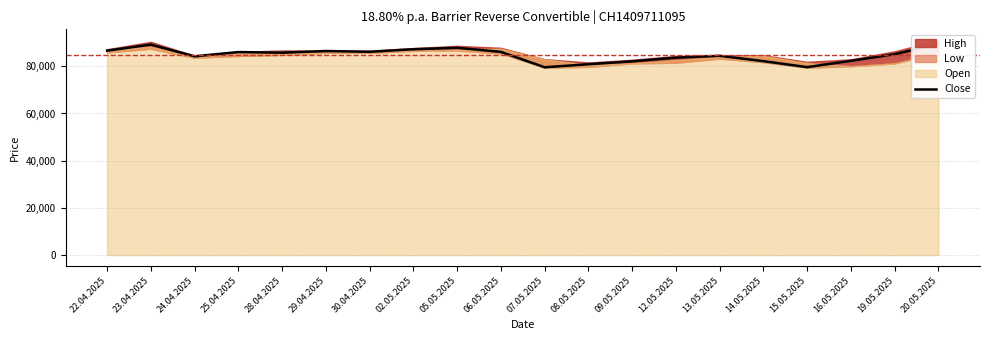

Between 28.04.2025 and 05.05.2025, which is larger?

05.05.2025